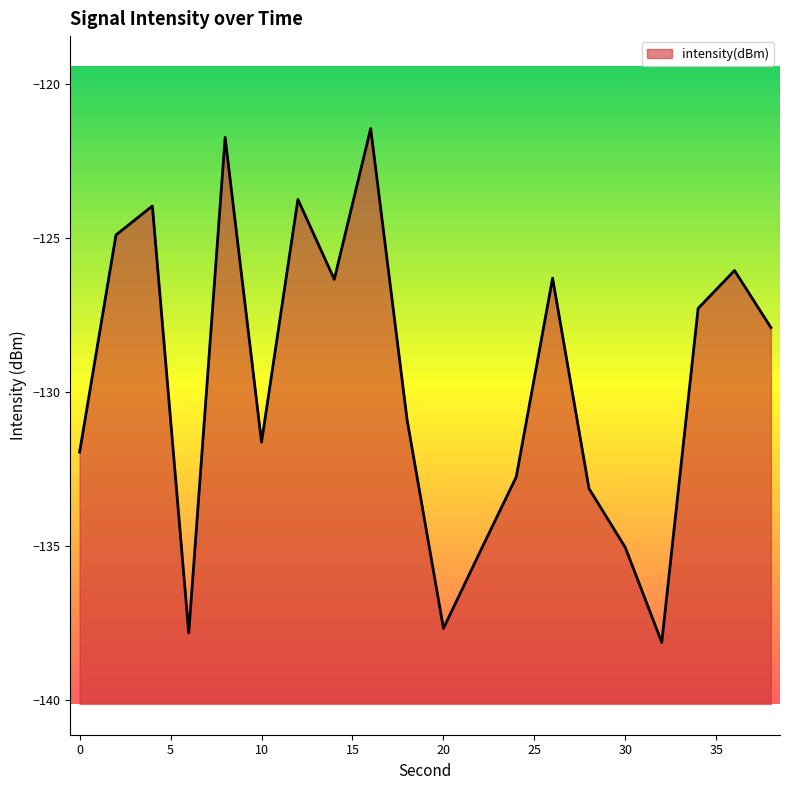

How many data points are above -127?

8